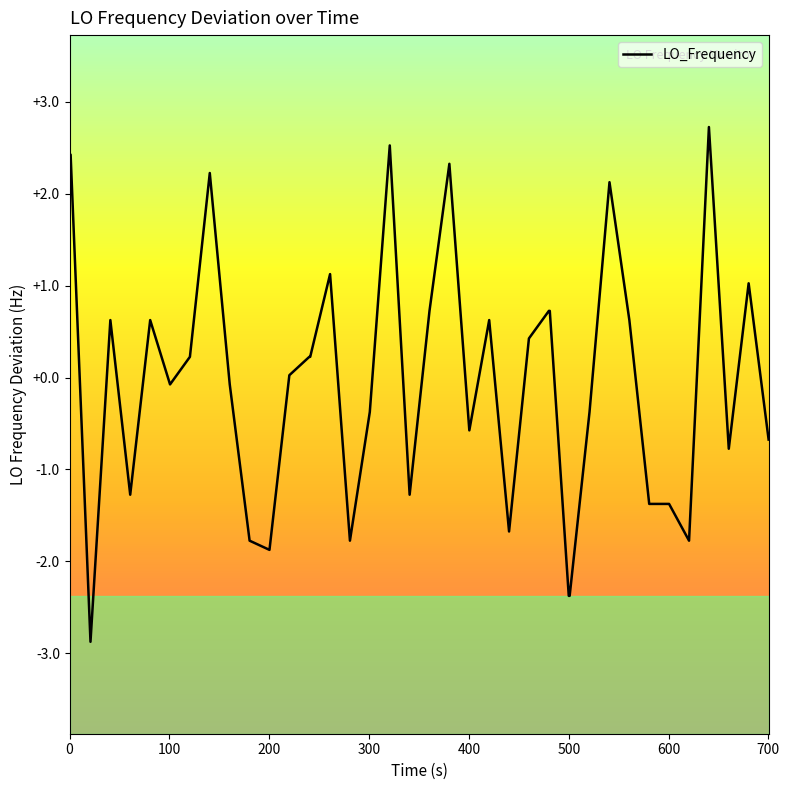

What is the minimum value shown in the chart?

-2.9